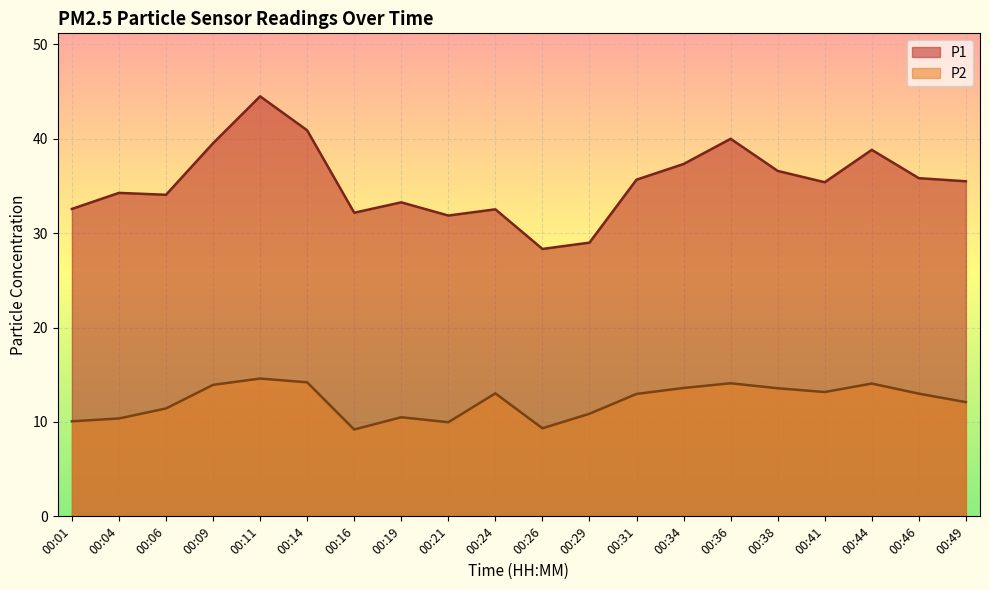

At which category does P2 reach its first local valley?

00:16